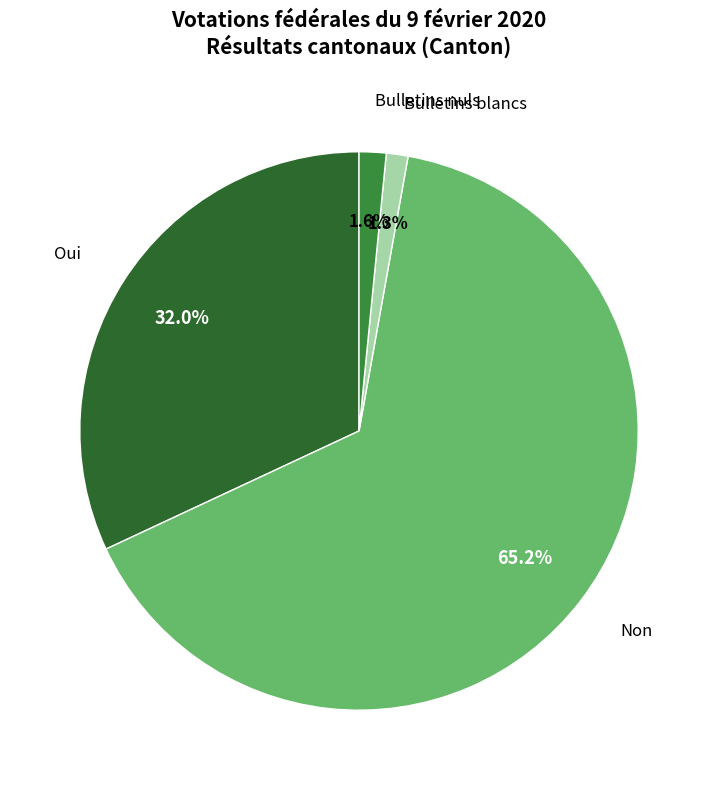

Is there a majority slice in this chart?

Yes